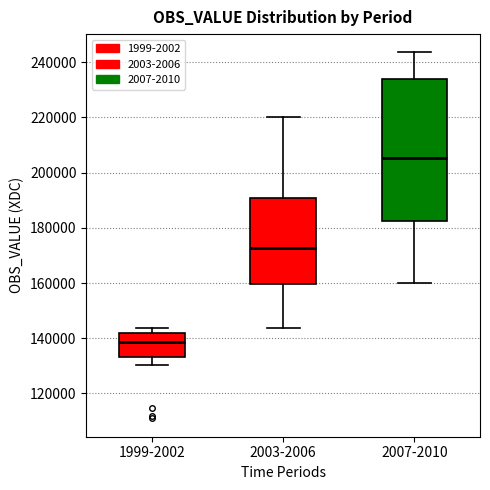

Comparing the boxes themselves (not the whiskers), which one is the tallest?

2007-2010